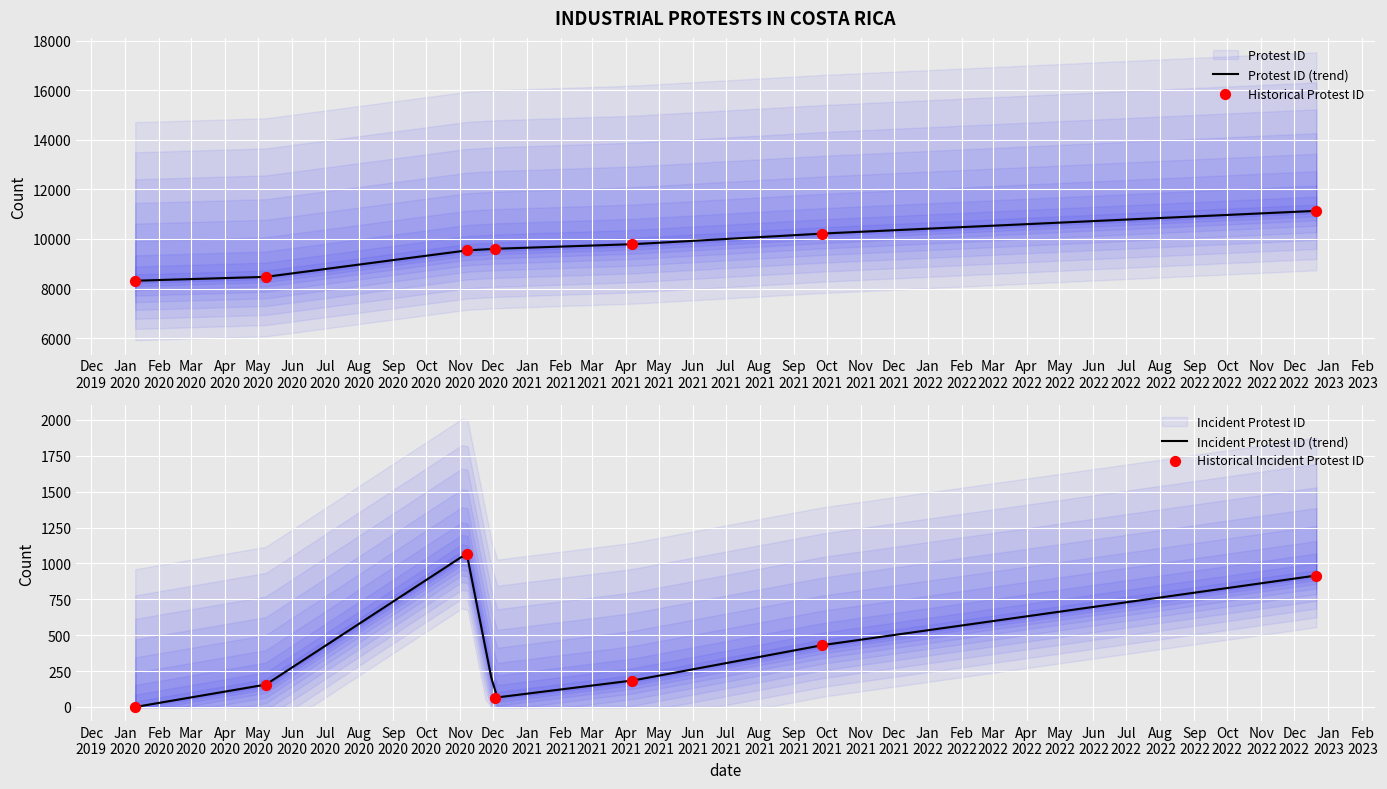

Between 2020-05-08 and 2020-01-10, which is larger?

2020-05-08